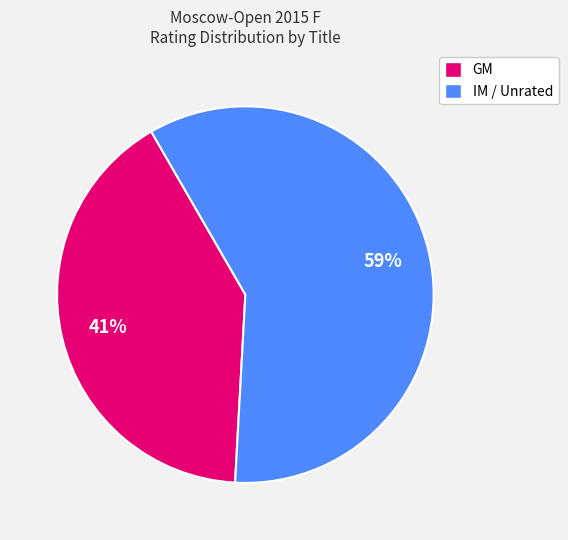

Between GM and IM / Unrated, which is larger?

IM / Unrated